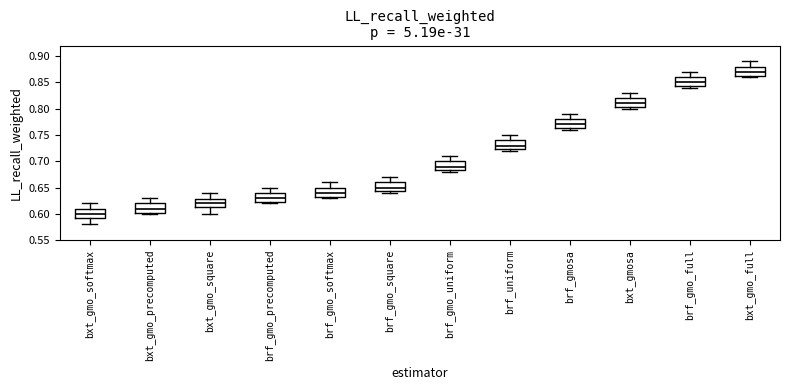

Which box's median line is the lowest?

bxt_gmo_softmax